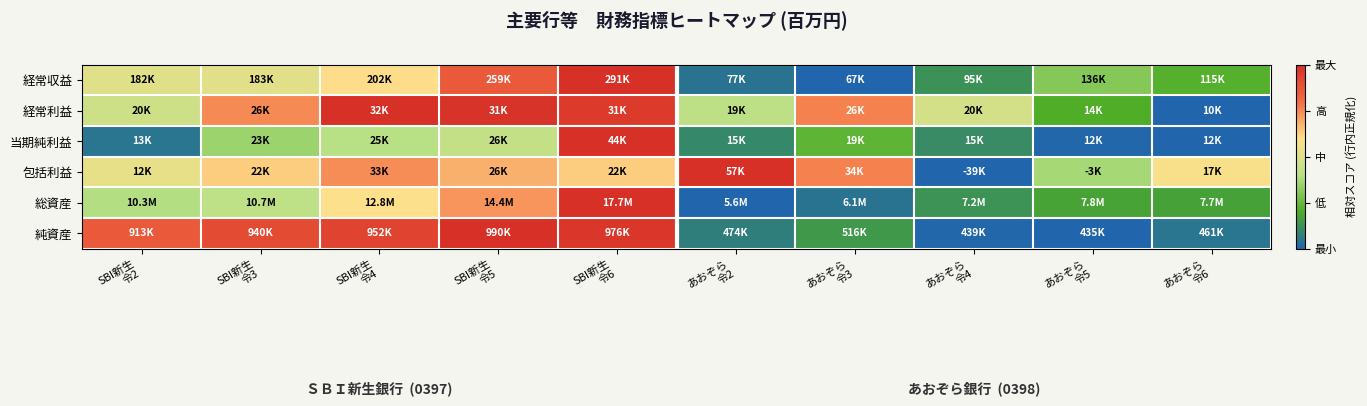

Reading left to right, transcribe all the data shown in this chart.

経常収益: SBI新生
令2=0.5	SBI新生
令3=0.5	SBI新生
令4=0.6	SBI新生
令5=0.9	SBI新生
令6=1.0	あおぞら
令2=0.0	あおぞら
令3=0.0	あおぞら
令4=0.1	あおぞら
令5=0.3	あおぞら
令6=0.2
経常利益: SBI新生
令2=0.5	SBI新生
令3=0.7	SBI新生
令4=1.0	SBI新生
令5=1.0	SBI新生
令6=1.0	あおぞら
令2=0.4	あおぞら
令3=0.8	あおぞら
令4=0.5	あおぞら
令5=0.2	あおぞら
令6=0.0
当期純利益: SBI新生
令2=0.0	SBI新生
令3=0.3	SBI新生
令4=0.4	SBI新生
令5=0.4	SBI新生
令6=1.0	あおぞら
令2=0.1	あおぞら
令3=0.2	あおぞら
令4=0.1	あおぞら
令5=0.0	あおぞら
令6=0.0
包括利益: SBI新生
令2=0.5	SBI新生
令3=0.6	SBI新生
令4=0.7	SBI新生
令5=0.7	SBI新生
令6=0.6	あおぞら
令2=1.0	あおぞら
令3=0.8	あおぞら
令4=0.0	あおぞら
令5=0.4	あおぞら
令6=0.6
総資産: SBI新生
令2=0.4	SBI新生
令3=0.4	SBI新生
令4=0.6	SBI新生
令5=0.7	SBI新生
令6=1.0	あおぞら
令2=0.0	あおぞら
令3=0.0	あおぞら
令4=0.1	あおぞら
令5=0.2	あおぞら
令6=0.2
純資産: SBI新生
令2=0.9	SBI新生
令3=0.9	SBI新生
令4=0.9	SBI新生
令5=1.0	SBI新生
令6=1.0	あおぞら
令2=0.1	あおぞら
令3=0.1	あおぞら
令4=0.0	あおぞら
令5=0.0	あおぞら
令6=0.0